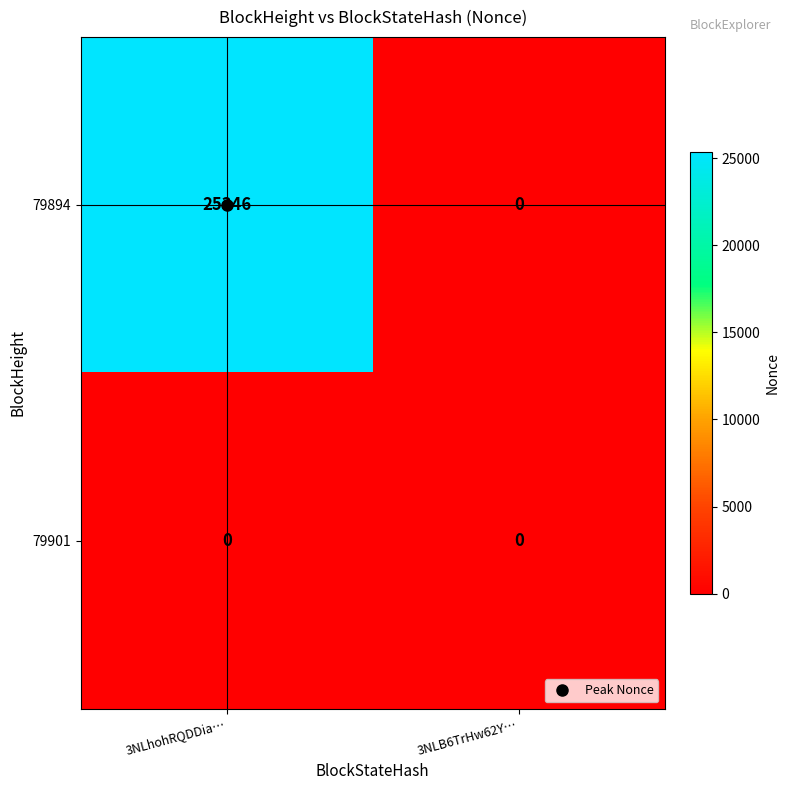

Which series has the largest total across all categories?

79894